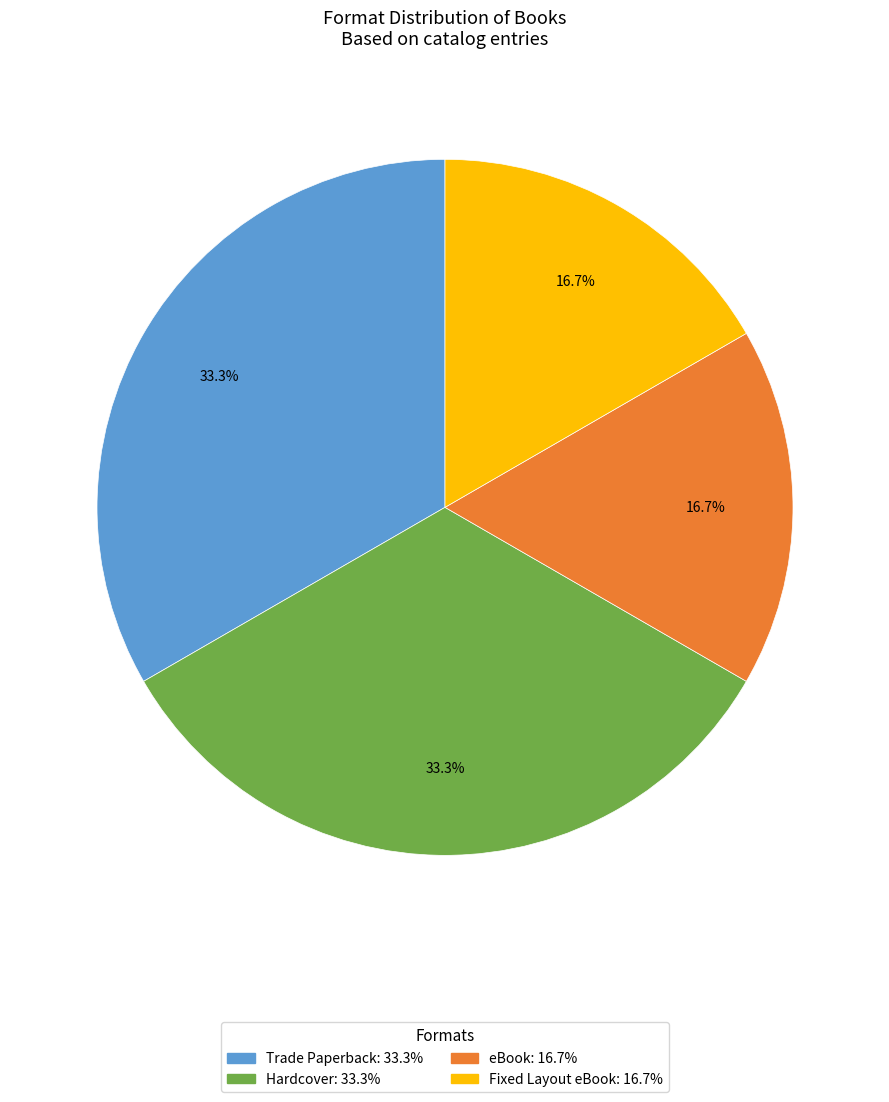

Is eBook the majority of the pie?

No